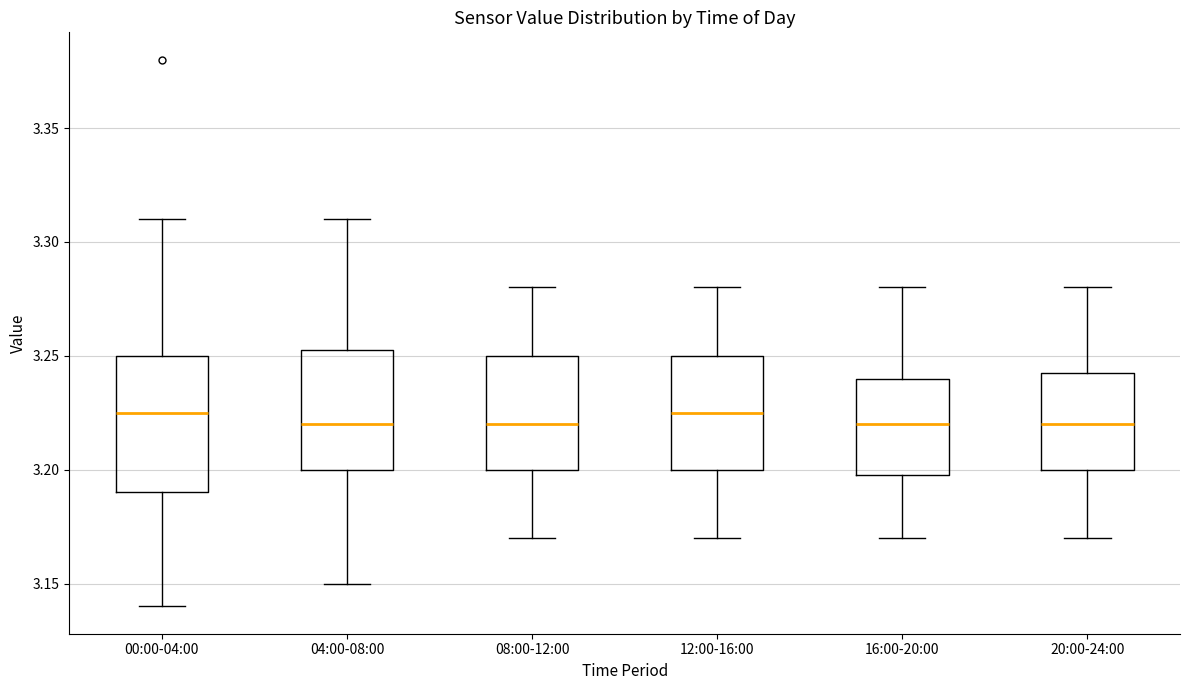

Where does the median line of the box for 00:00-04:00 sit on the y-axis? The values are not printed on the chart, so give them approximately, as read against the axis.

3.225